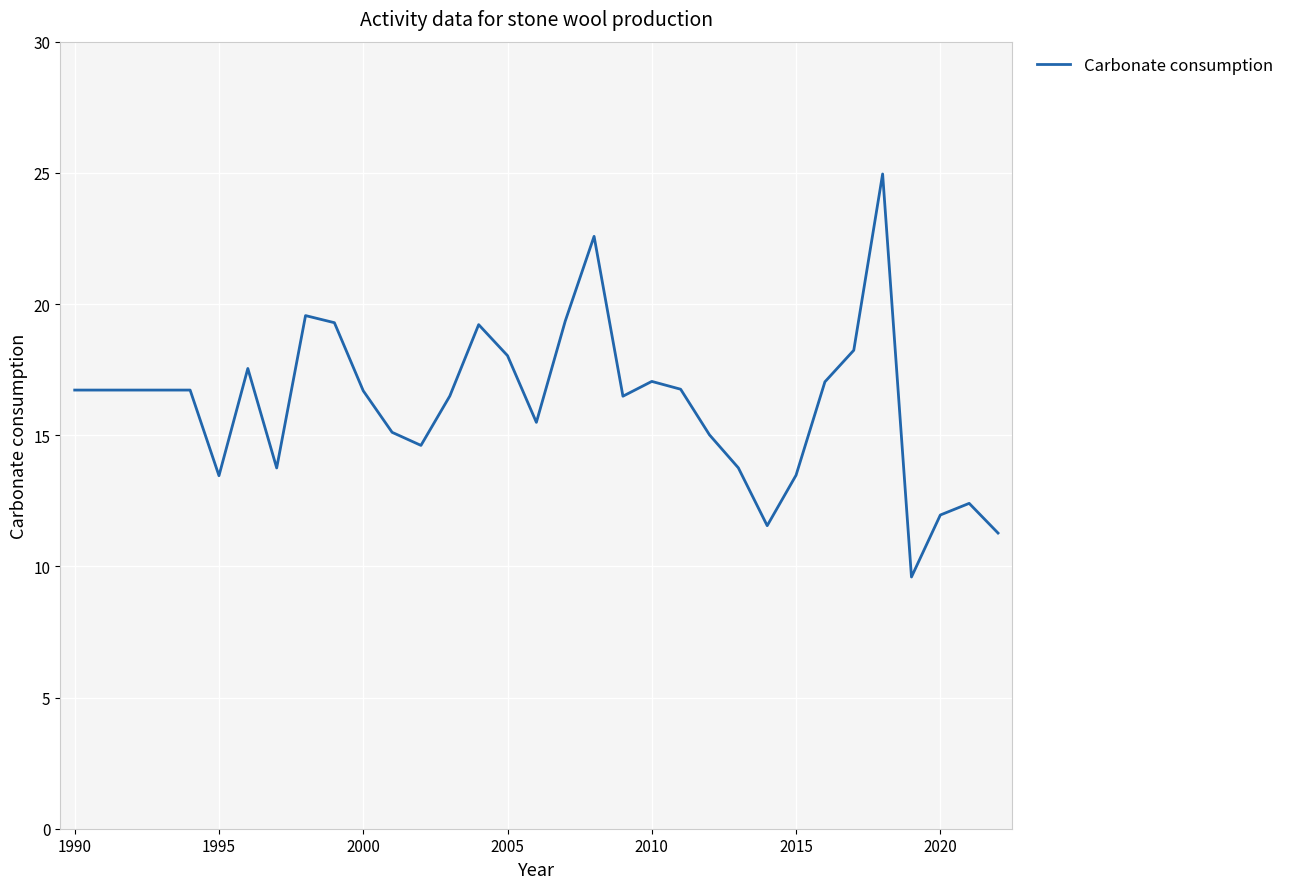

What is the maximum value shown in the chart?

25.0